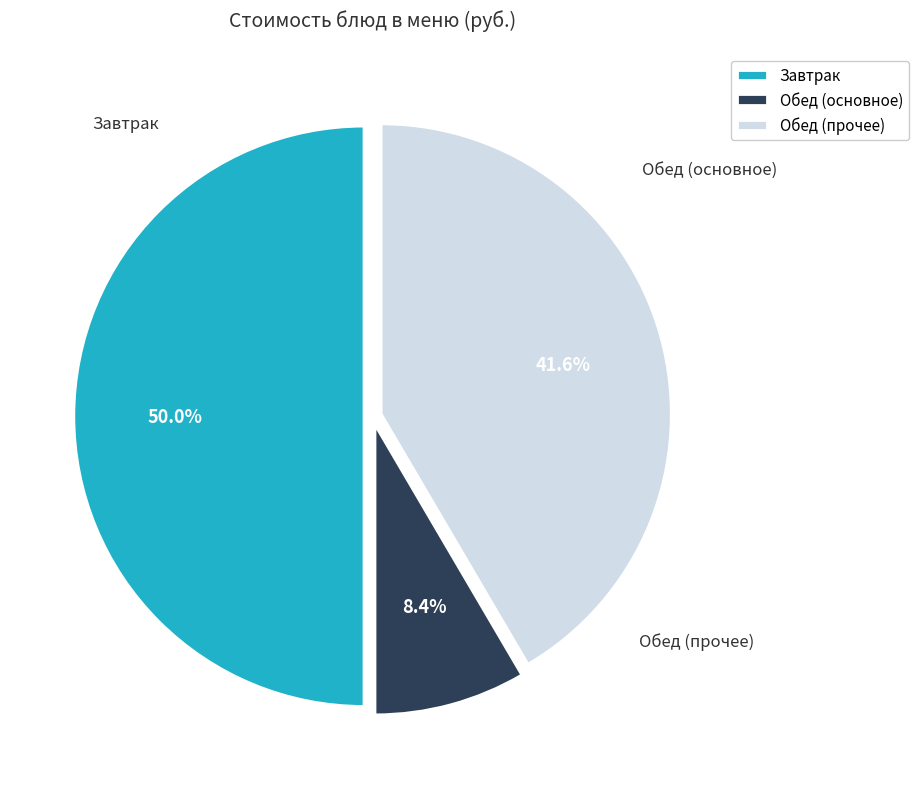

Does Обед (основное) account for over 50% of the chart?

No